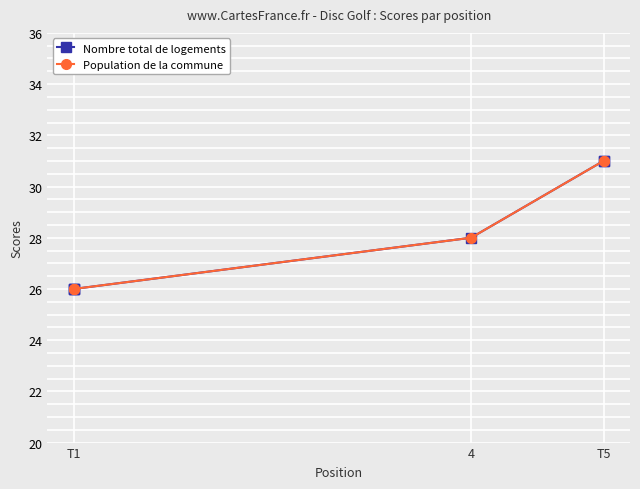

What are all the series names shown in the legend?

Nombre total de logements, Population de la commune